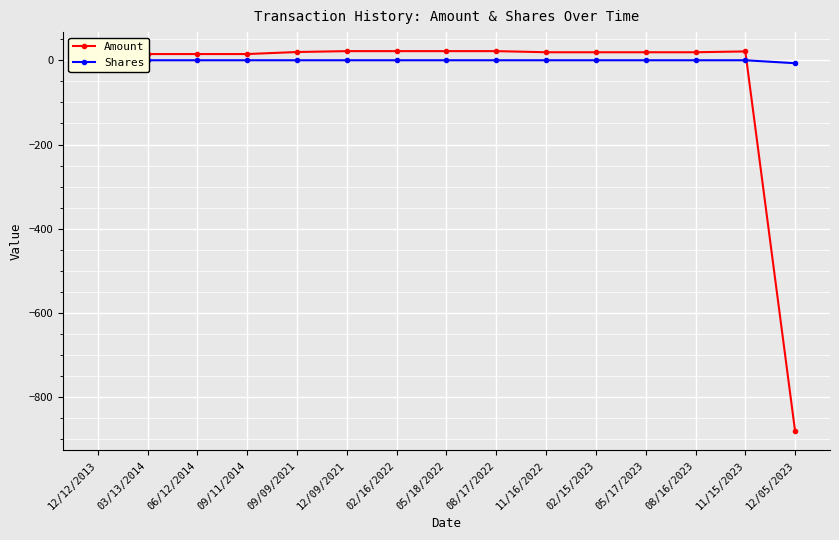

What is the difference between the Amount values at 11/16/2022 and 11/15/2023?

2.0